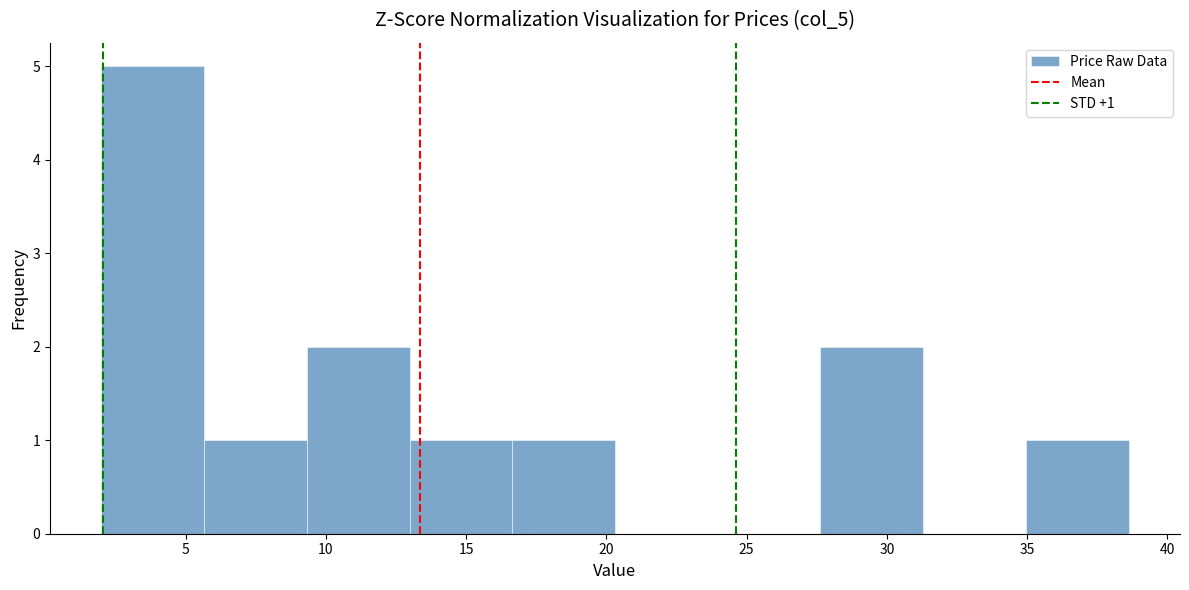

Over which range of the x-axis is the bar tallest?

2.0 to 5.5